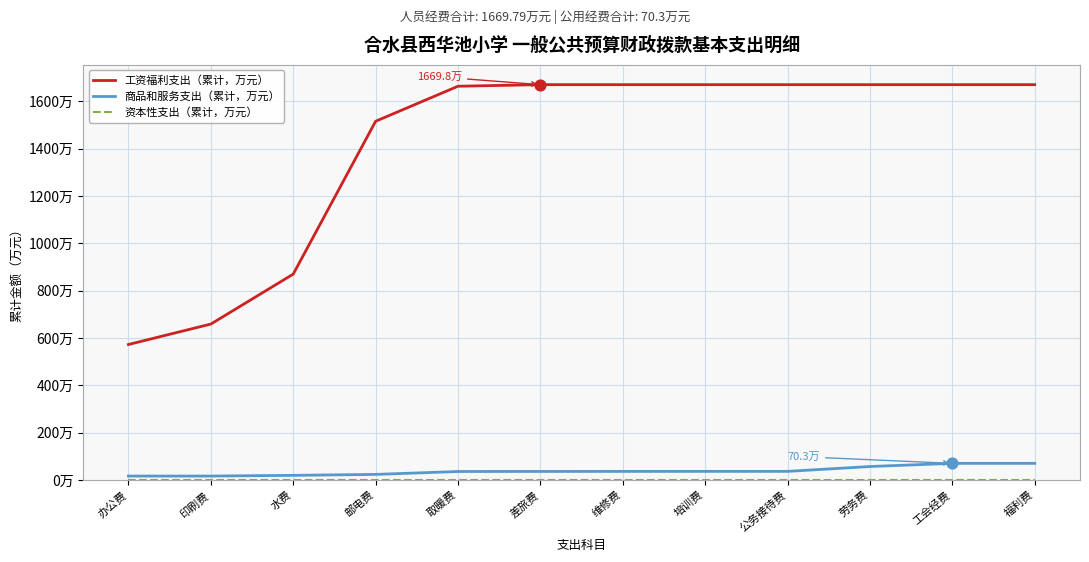

Is this an area chart (filled region under the line)?

No